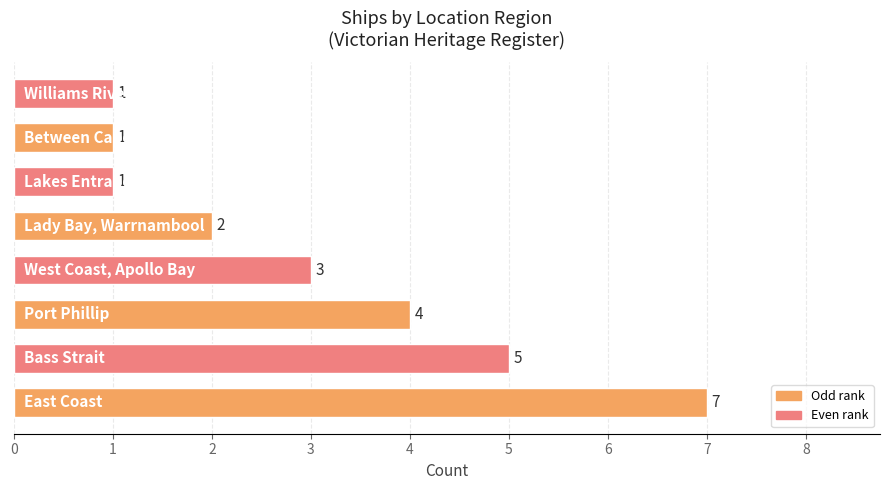

Count the values in the range 1 to 5.

7